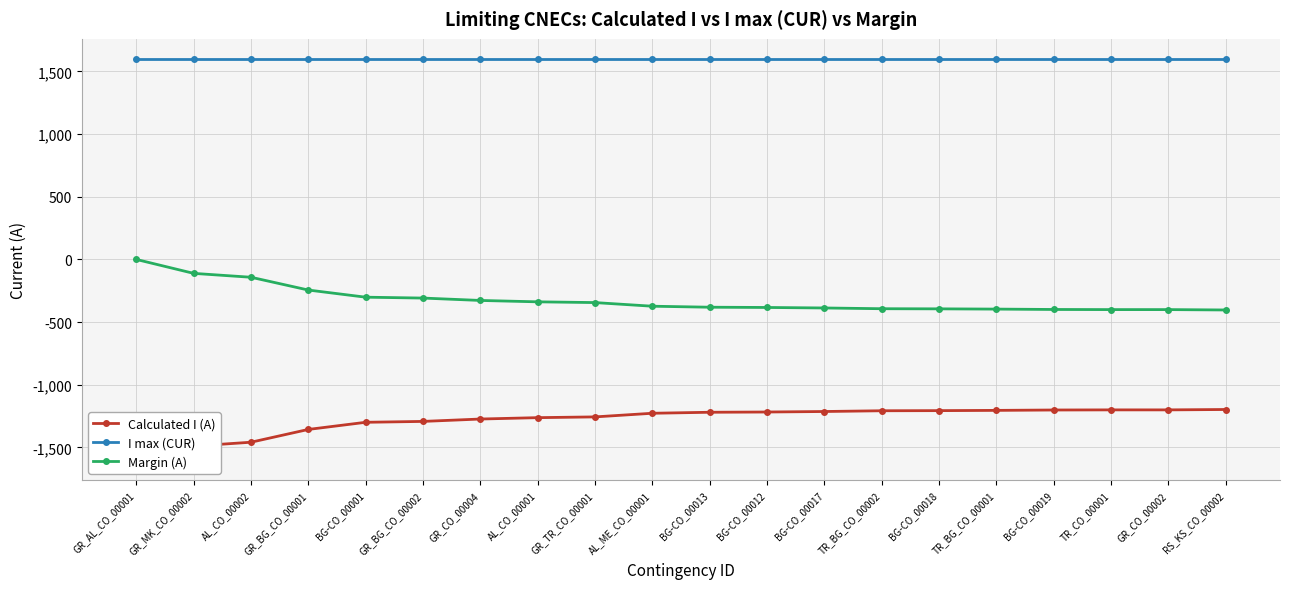

True or false: Margin (A) and Calculated I (A) cross at least once.

False